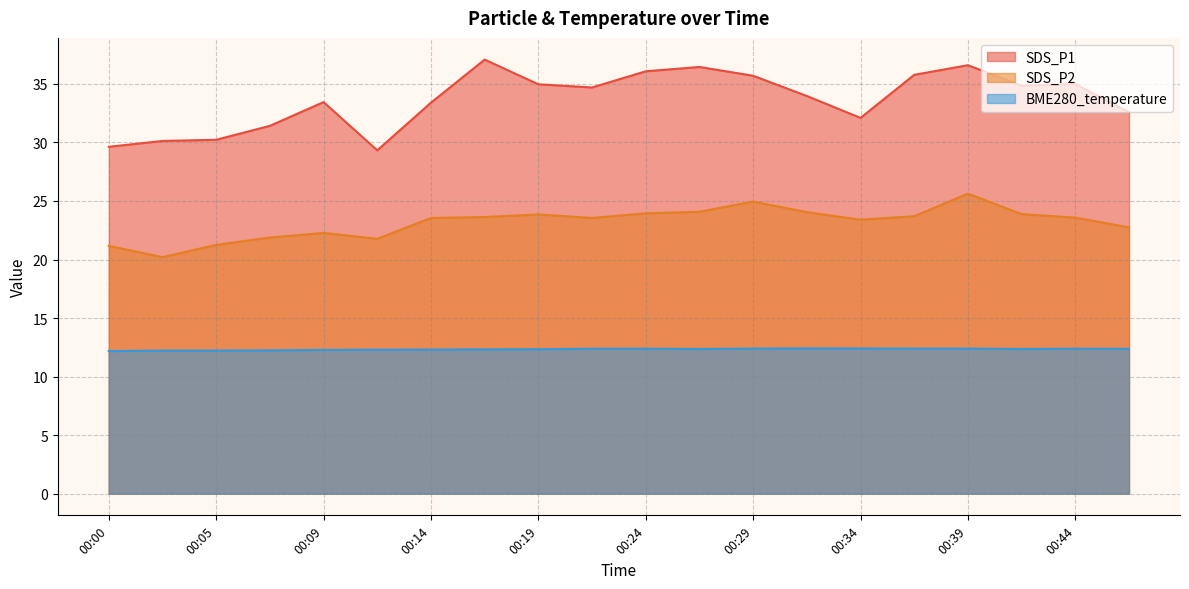

What is the value of the SDS_P2 point at the 15th from the left?

23.4